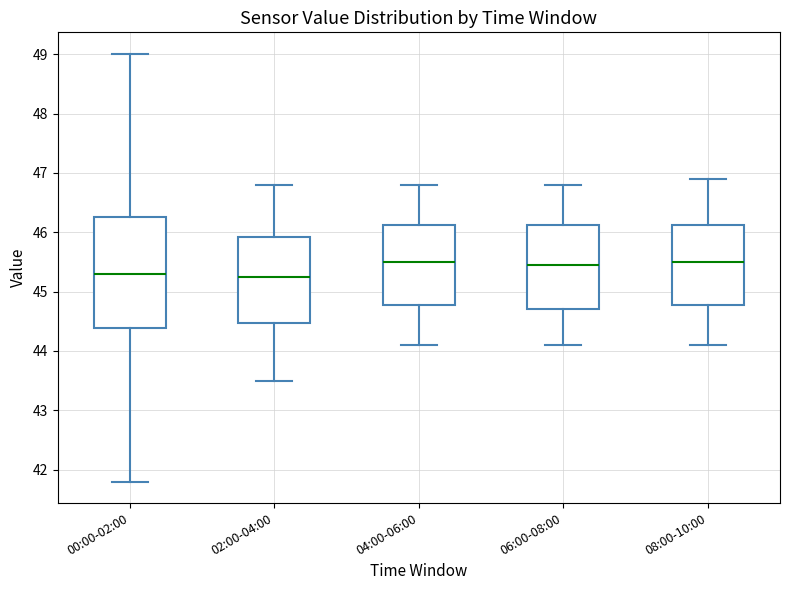

Reading left to right, read every box against the y-axis: the position of its median line, the range the box covers, and the ends of its whiskers. The values are not printed on the chart, so give them approximately, as read against the axis.

00:00-02:00: median 45.3, box 44.4 to 46.3, whiskers 41.8 to 49.0
02:00-04:00: median 45.3, box 44.5 to 45.9, whiskers 43.5 to 46.8
04:00-06:00: median 45.5, box 44.8 to 46.1, whiskers 44.1 to 46.8
06:00-08:00: median 45.5, box 44.7 to 46.1, whiskers 44.1 to 46.8
08:00-10:00: median 45.5, box 44.8 to 46.1, whiskers 44.1 to 46.9